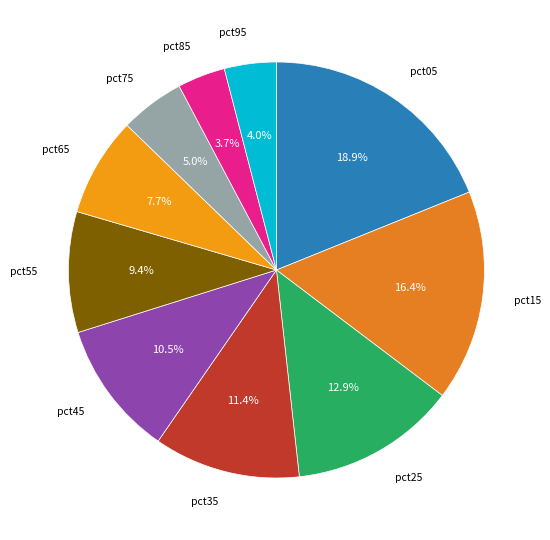

Count the number of slices in the pie.

10